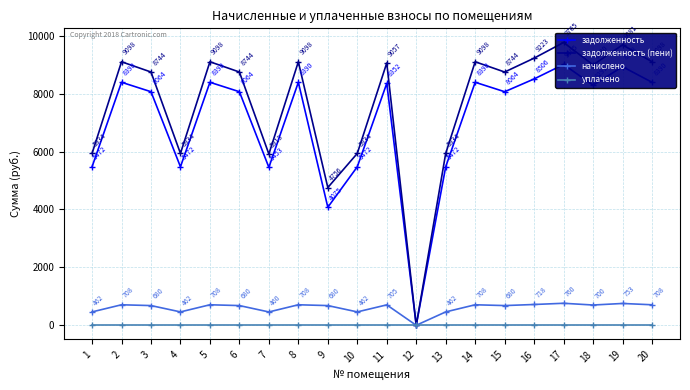

Which label corresponds to the largest value in the chart?

17